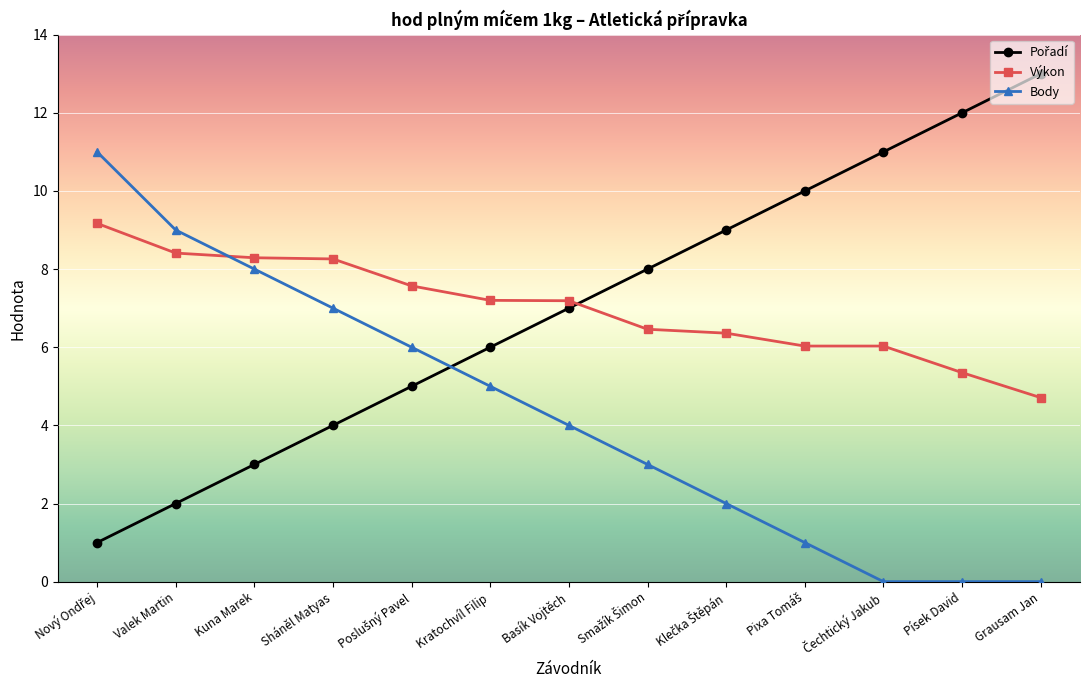

What is the average value of the Body series?

4.3